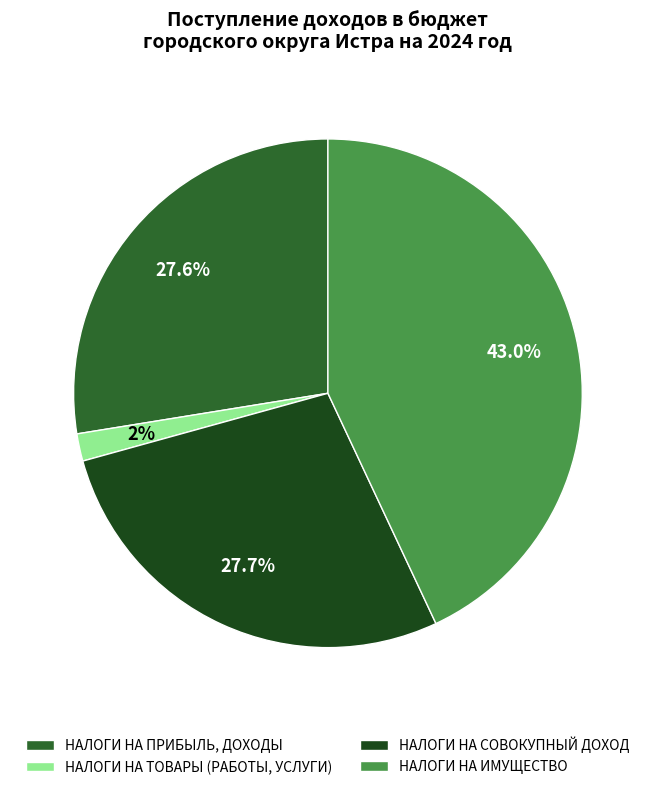

Which slice is the smallest?

НАЛОГИ НА ТОВАРЫ (РАБОТЫ, УСЛУГИ)